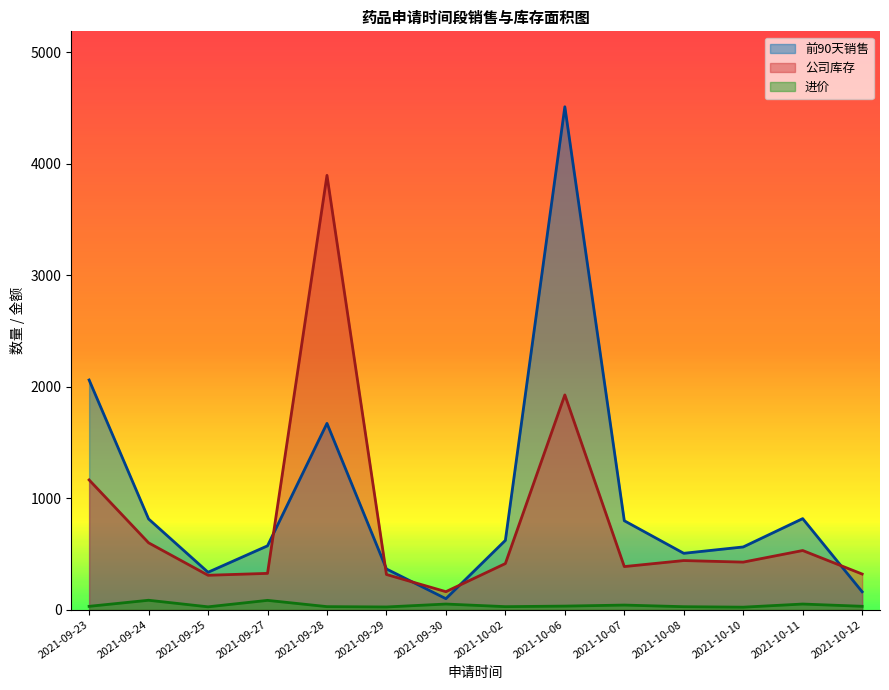

Reading right to left, transcribe all the data shown in this chart.

前90天销售: 2021-10-12=160.0	2021-10-11=816.0	2021-10-10=562.0	2021-10-08=505.0	2021-10-07=797.0	2021-10-06=4509.0	2021-10-02=621.0	2021-09-30=98.0	2021-09-29=364.6	2021-09-28=1670.0	2021-09-27=572.0	2021-09-25=335.0	2021-09-24=813.0	2021-09-23=2059.0
公司库存: 2021-10-12=319.0	2021-10-11=530.0	2021-10-10=426.0	2021-10-08=440.0	2021-10-07=386.0	2021-10-06=1925.0	2021-10-02=413.0	2021-09-30=161.0	2021-09-29=315.0	2021-09-28=3894.0	2021-09-27=325.0	2021-09-25=308.0	2021-09-24=599.0	2021-09-23=1163.0
进价: 2021-10-12=29.9	2021-10-11=50.0	2021-10-10=22.0	2021-10-08=26.2	2021-10-07=40.8	2021-10-06=31.5	2021-10-02=26.7	2021-09-30=50.0	2021-09-29=23.8	2021-09-28=26.8	2021-09-27=83.0	2021-09-25=25.1	2021-09-24=84.0	2021-09-23=29.5